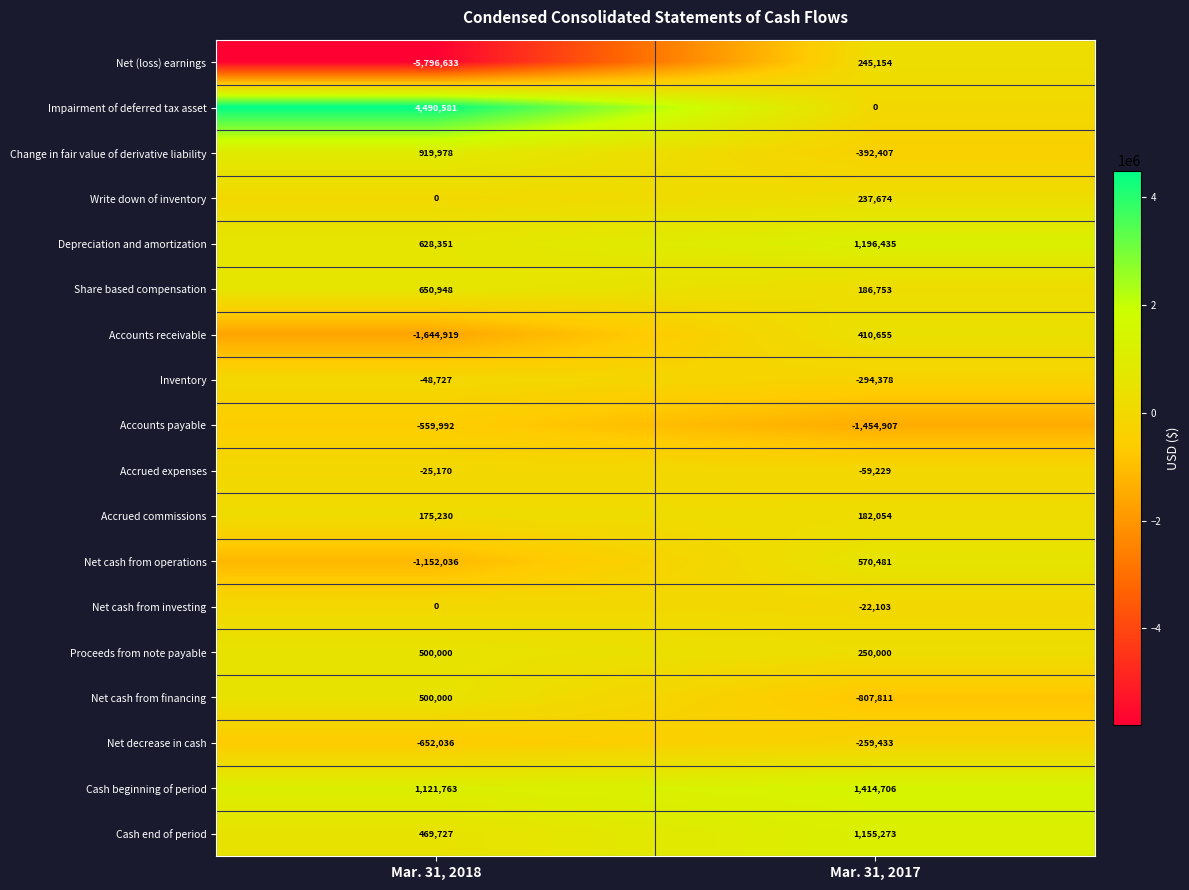

Which series changed the most between Mar. 31, 2018 and Mar. 31, 2017?

Net (loss) earnings